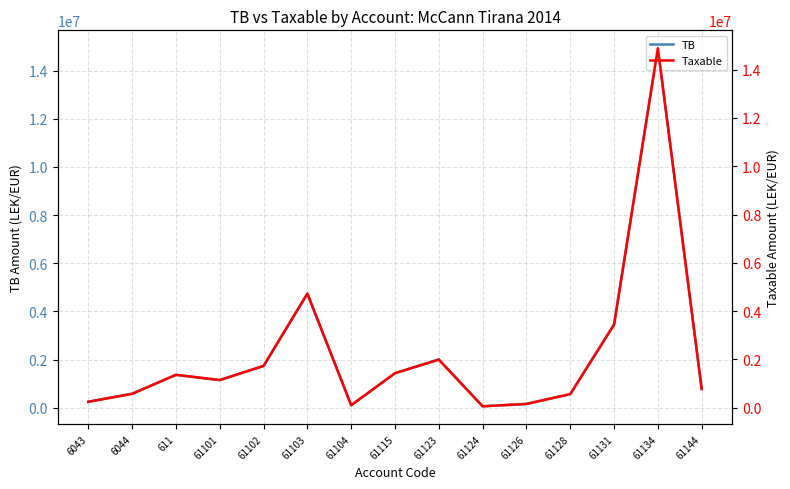

Reading right to left, extract all data points from this chart.

TB: 779642.1	14931158.8	3465988.5	567460.5	163090.0	61813.2	2010362.2	1434003.2	105900.0	4735066.9	1735151.5	1149043.7	1366068.5	588118.9	250227.1
Taxable: 779642.1	14887859.8	3437988.5	567460.5	157990.0	61813.2	1991862.2	1433753.2	105900.0	4731146.9	1735151.5	1149043.7	1366068.5	575296.9	250227.1